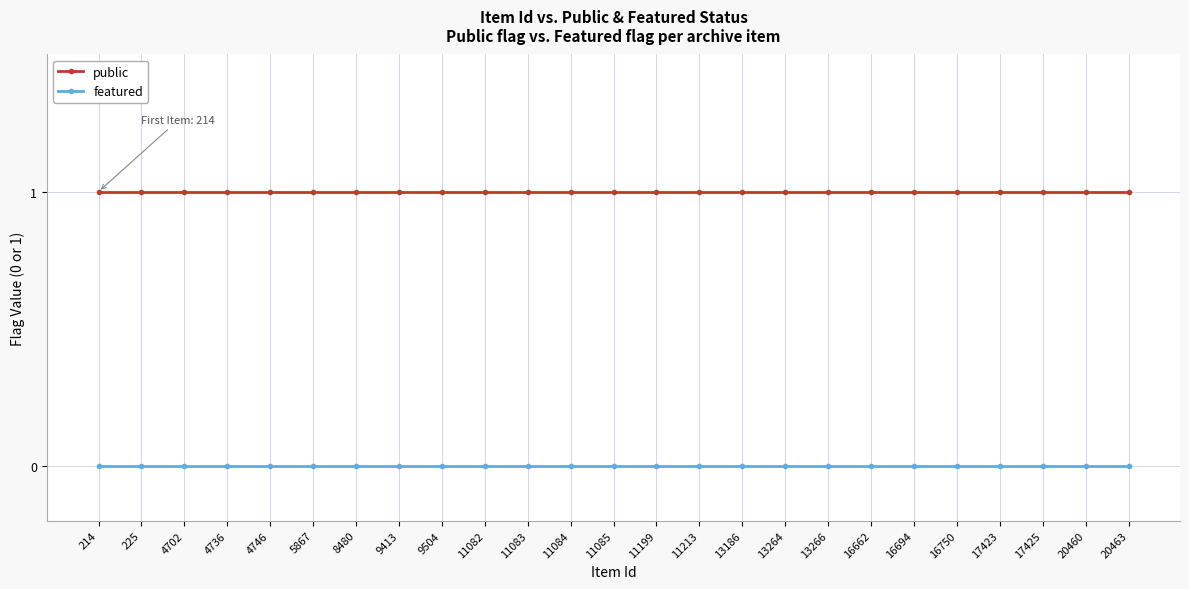

At how many categories does at least one series exceed 0?

25